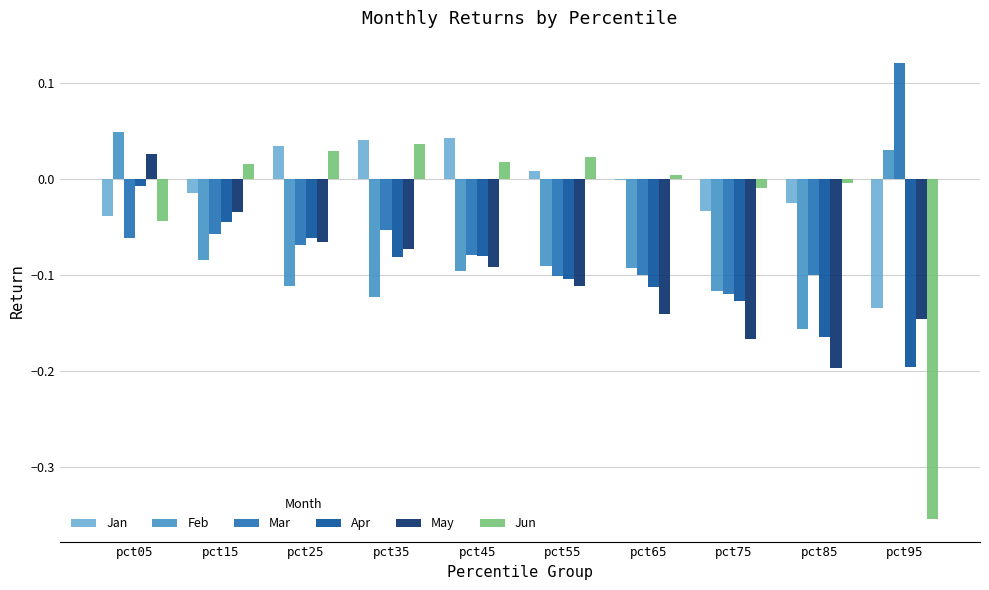

Rank the series by their maximum value, from highest to lowest.

Mar, Feb, Jan, Jun, May, Apr